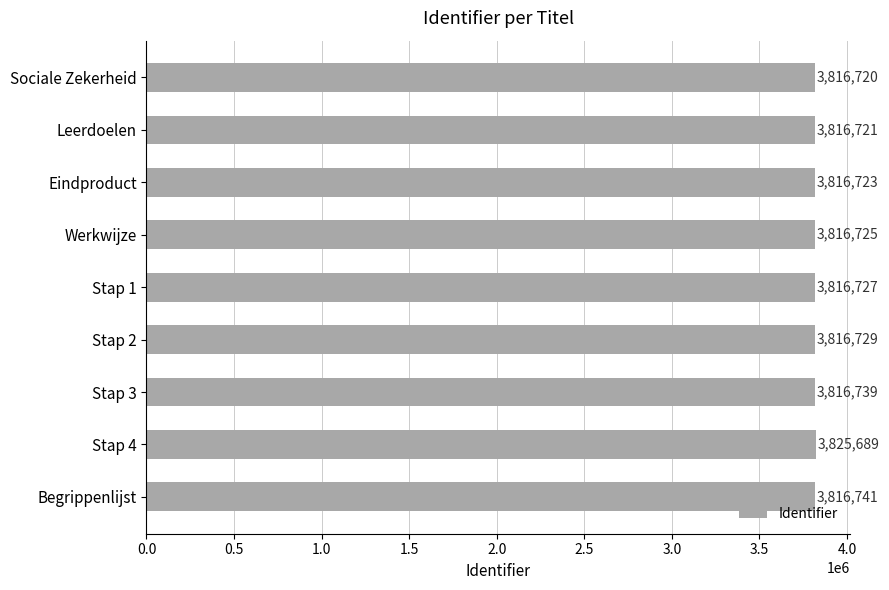

What is the sum of all values?

34359514